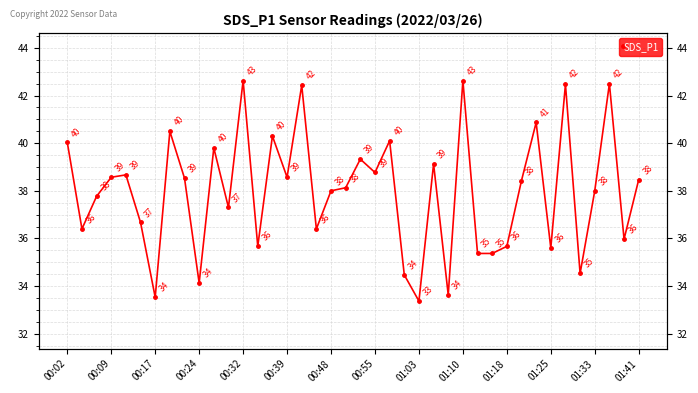

How many lines are shown in the chart?

1